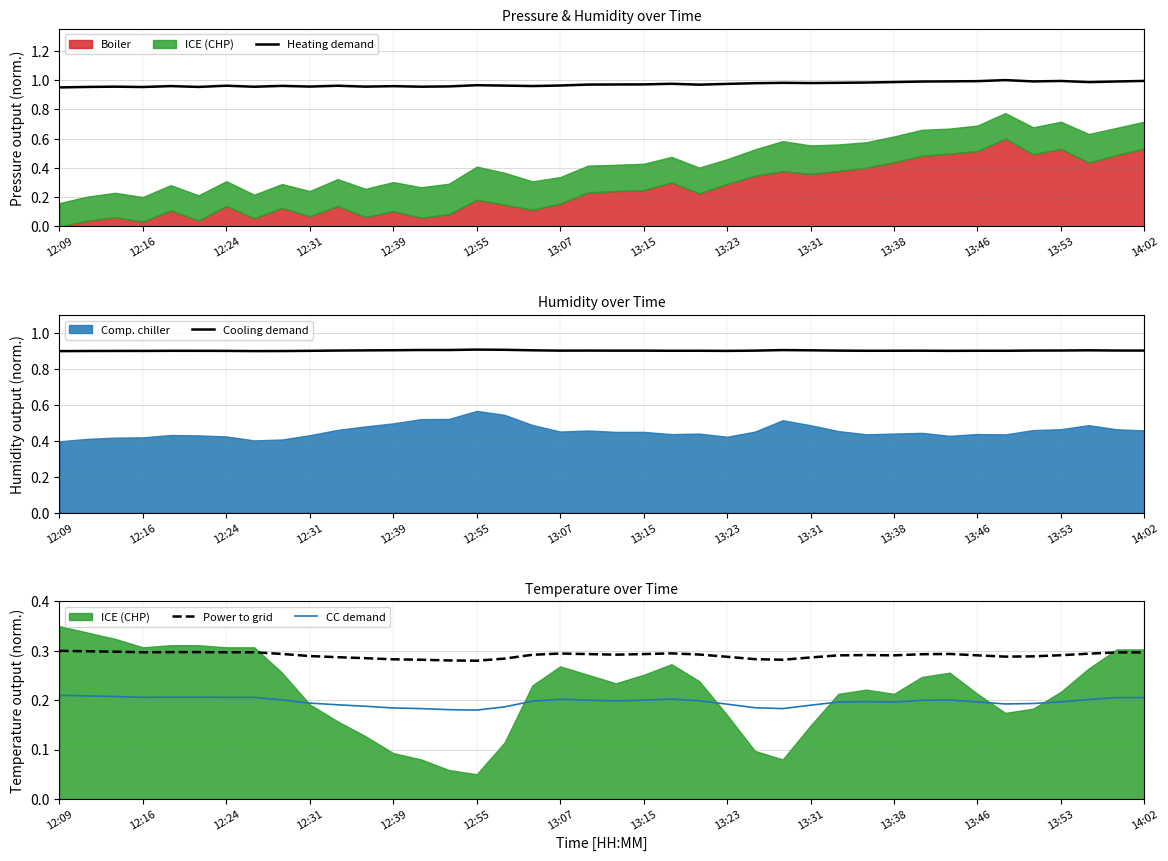

True or false: Power to grid and CC demand intersect in this chart.

False